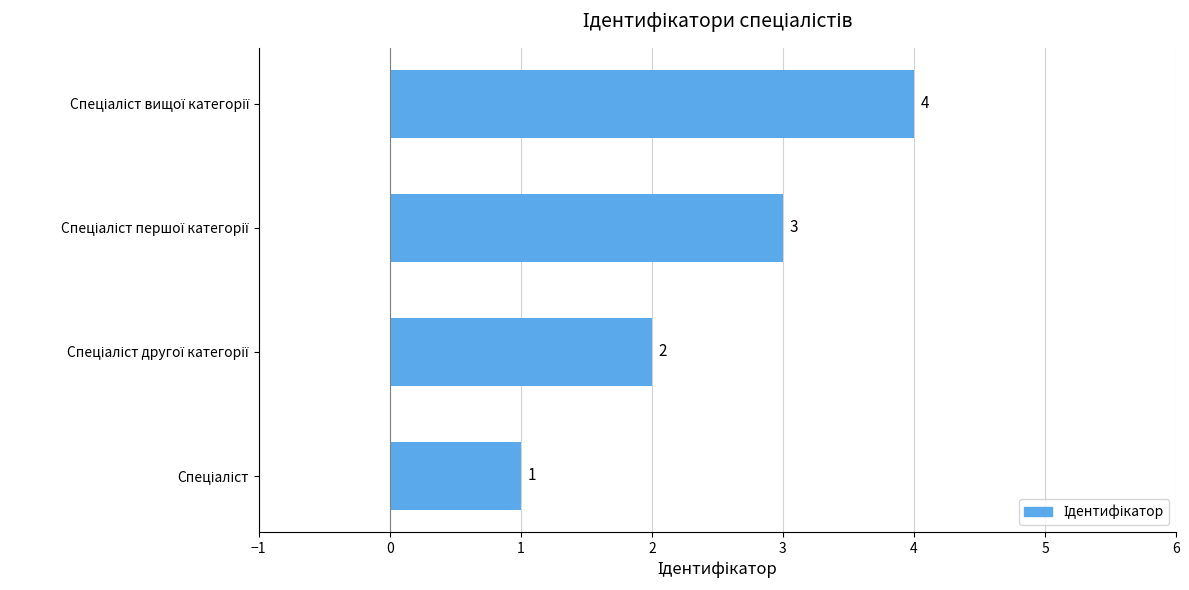

What is the greatest value displayed?

4